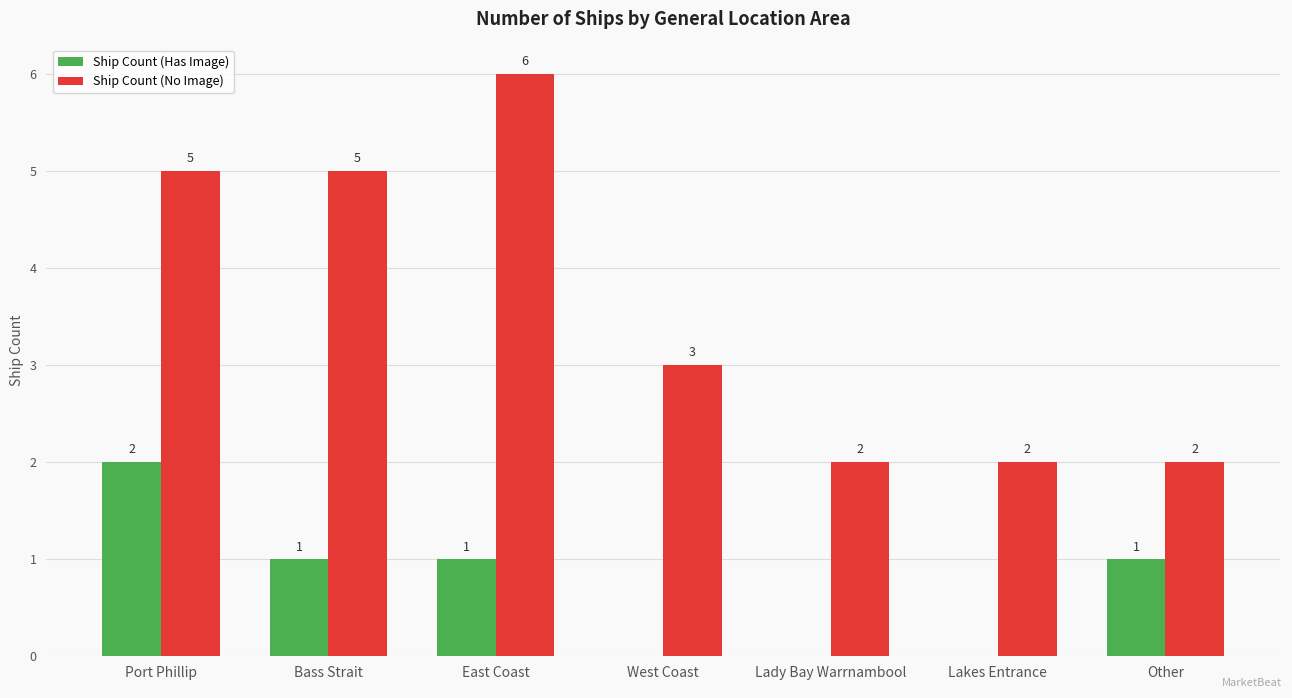

What is the sum of all Ship Count (Has Image) values?

5